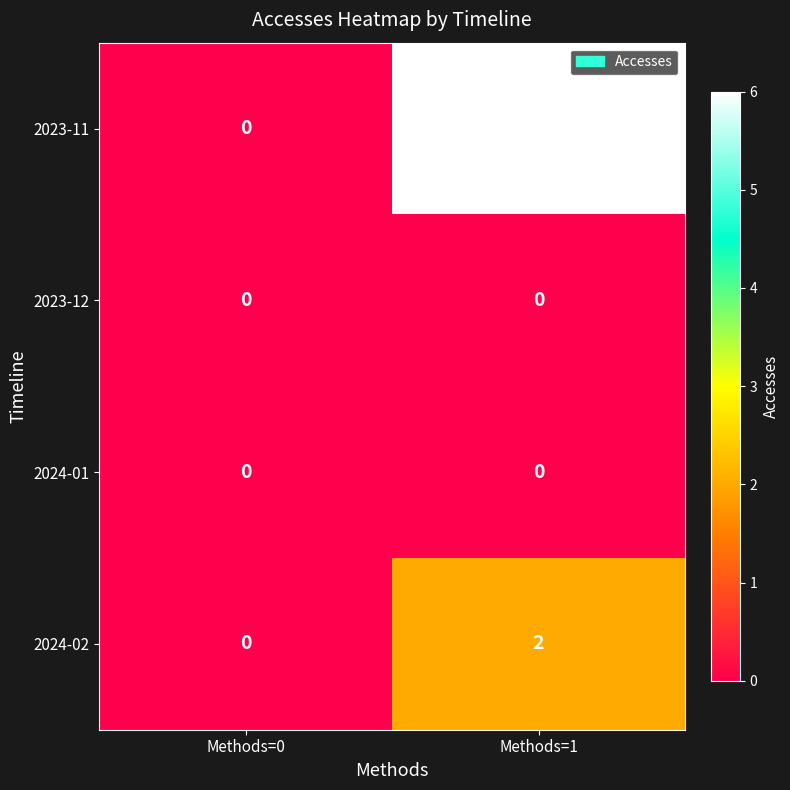

At which label does 2023-11 reach its peak?

Methods=1